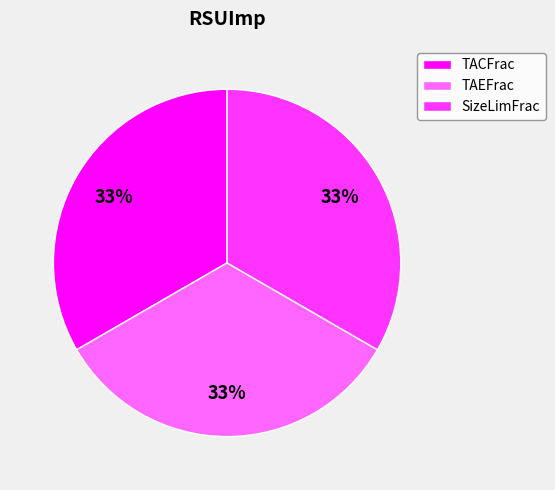

To the nearest percent, what percentage of the pie is SizeLimFrac?

33%